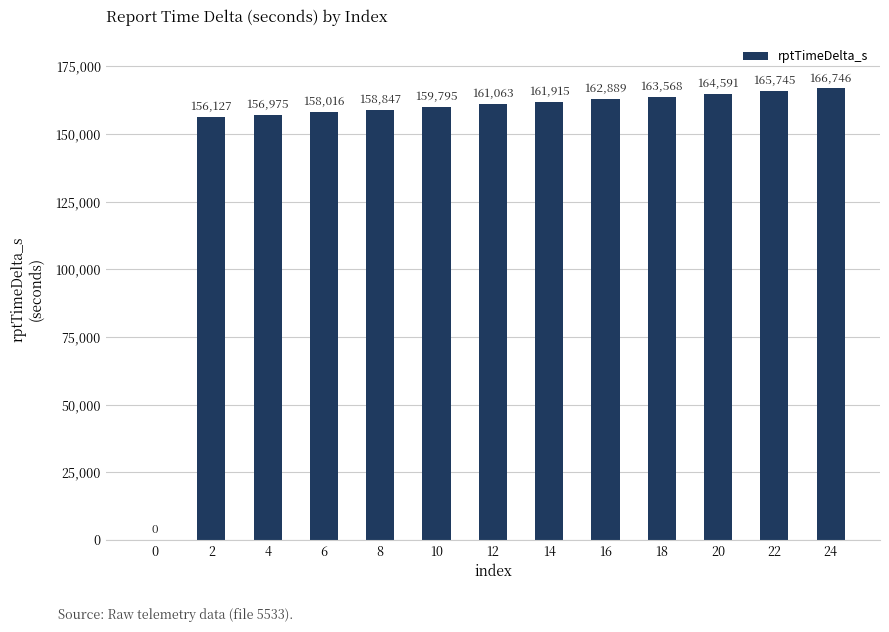

What is the change in value from 0 to 8?

+158847